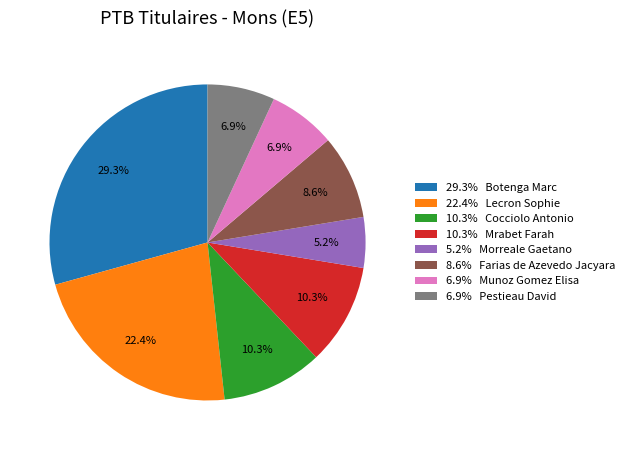

Approximately how many times larger is the value at 22.4% Lecron Sophie compared to 10.3% Cocciolo Antonio?

2.2